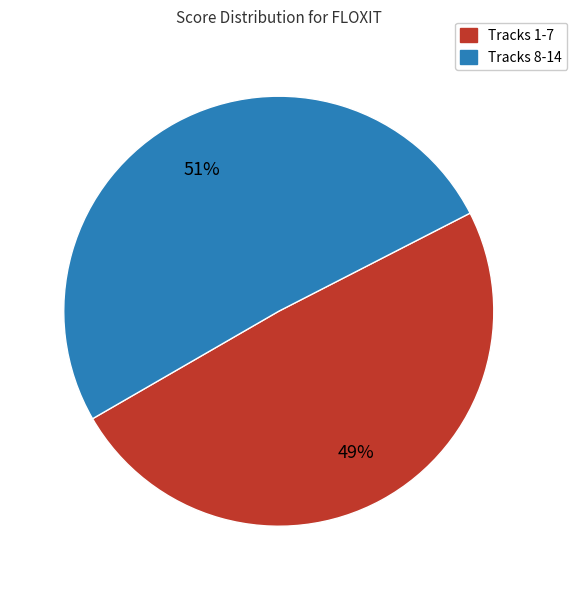

To the nearest percent, what is the average slice percentage?

50%